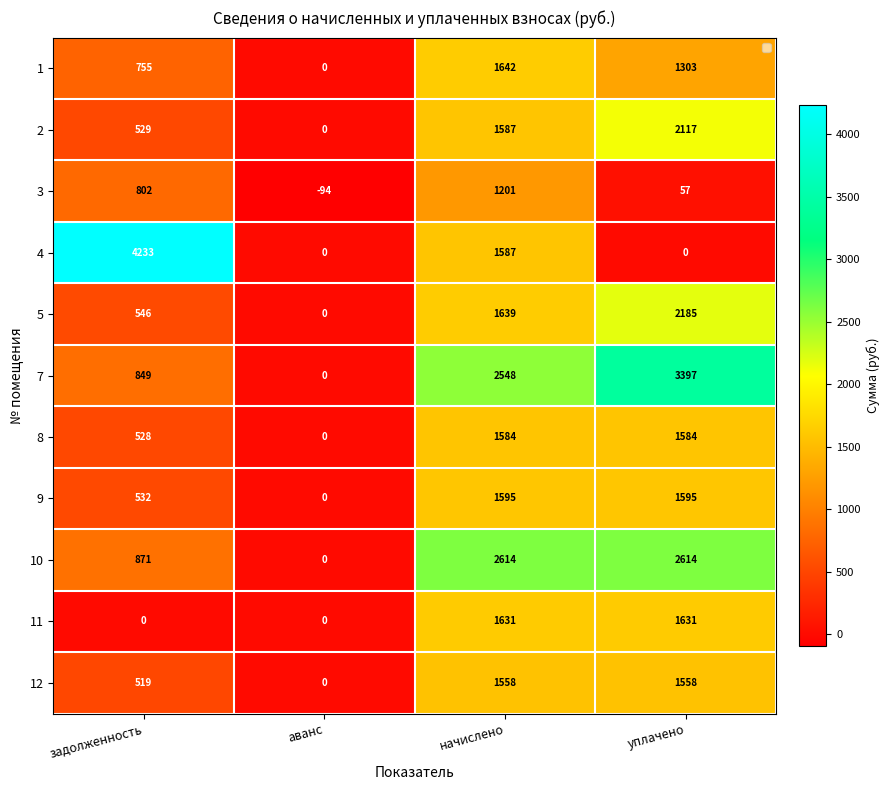

List the series in order of their peak value, highest first.

4, 7, 10, 5, 2, 1, 11, 9, 8, 12, 3